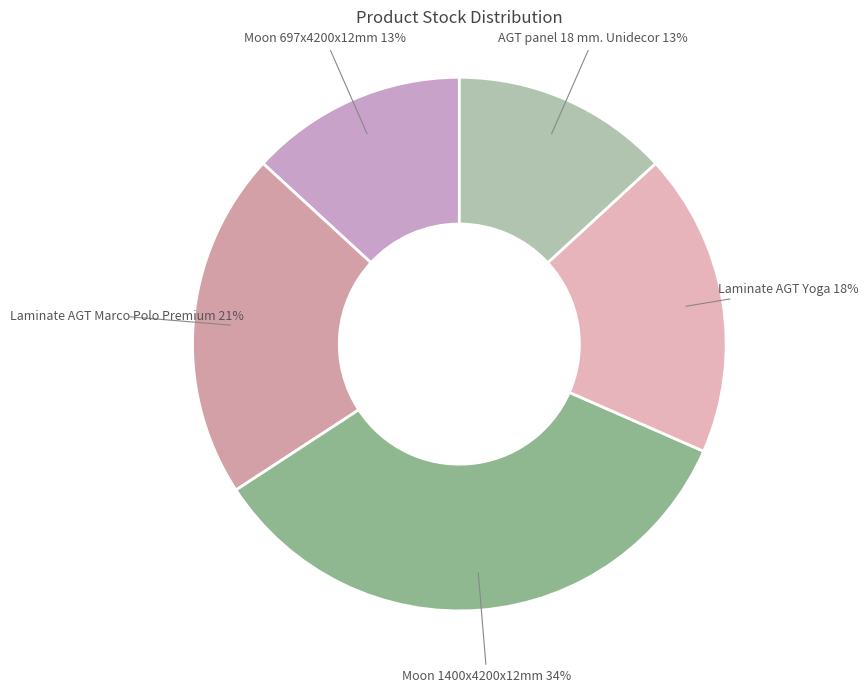

How many segments does this pie chart have?

5